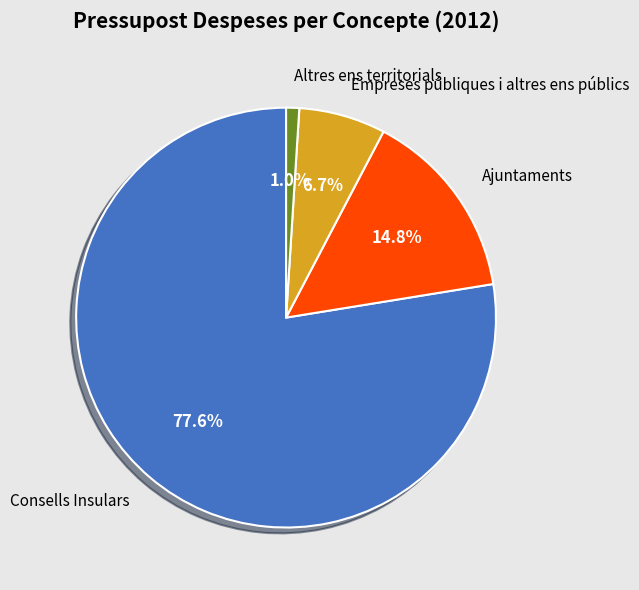

Is there a majority slice in this chart?

Yes